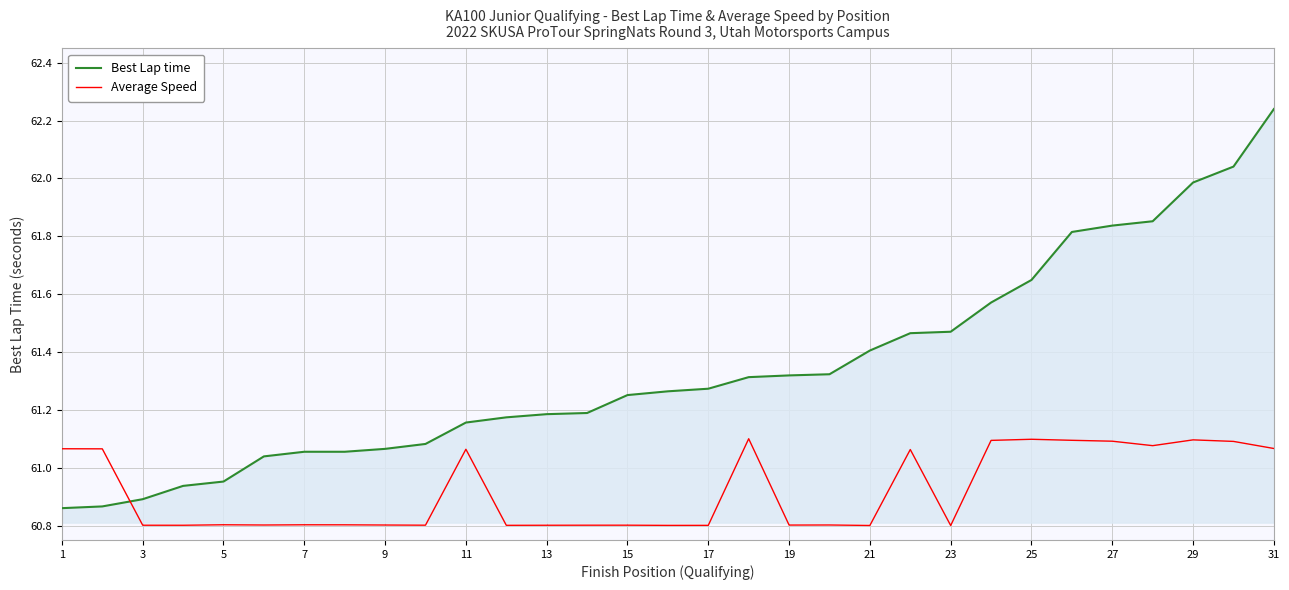

What is the lowest value of the Average Speed series?

60.8